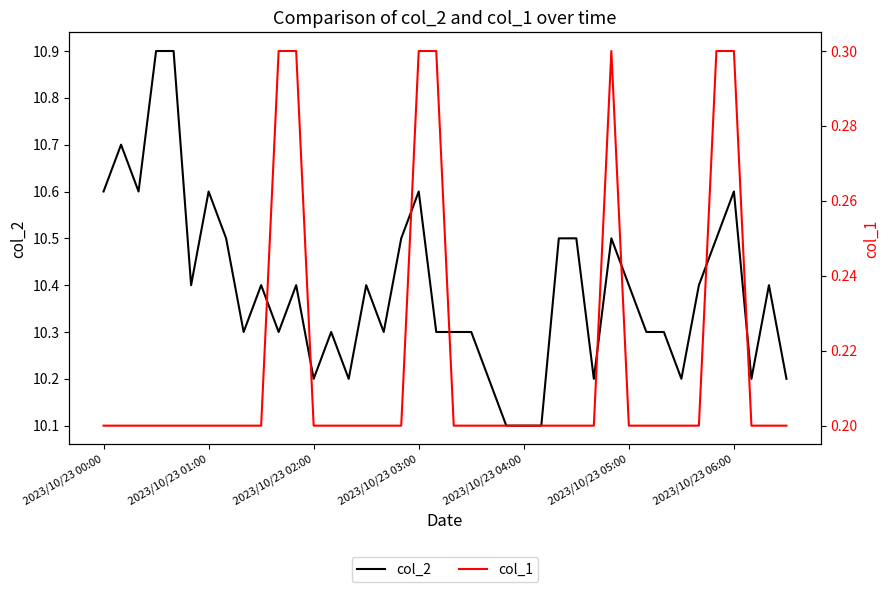

How many lines are shown in the chart?

2